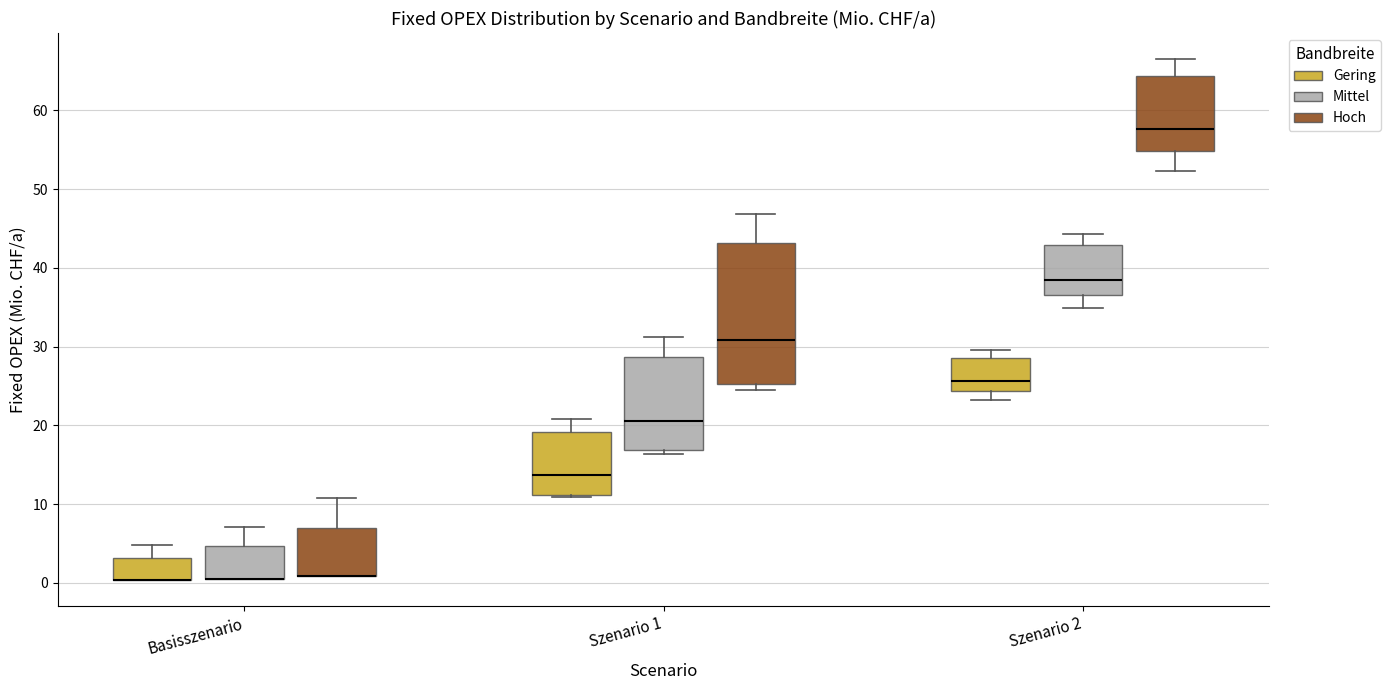

Which box is the tallest, from its lower edge to its upper edge?

Szenario 1 (Hoch)